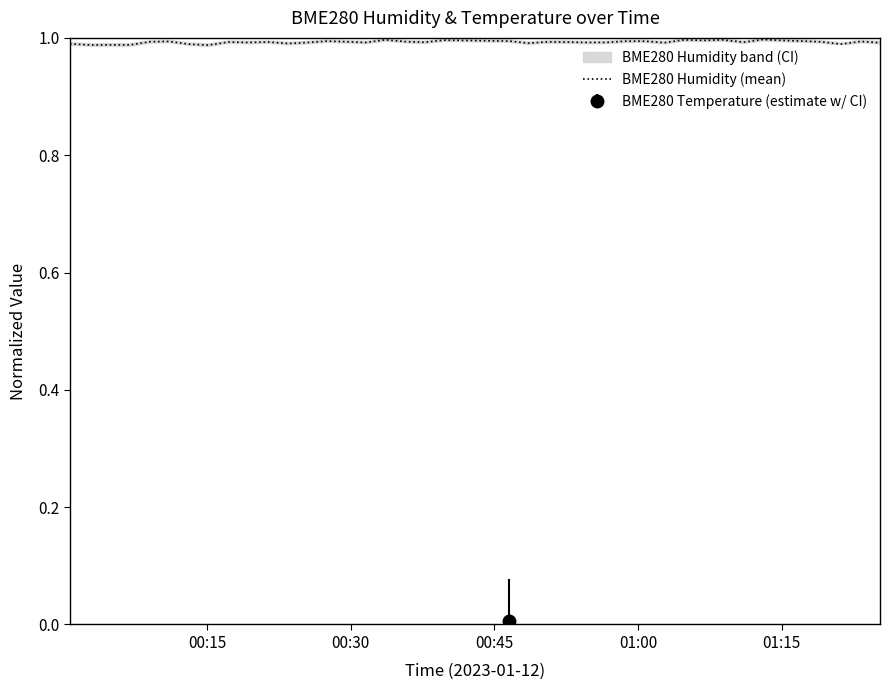

How many lines are shown in the chart?

1